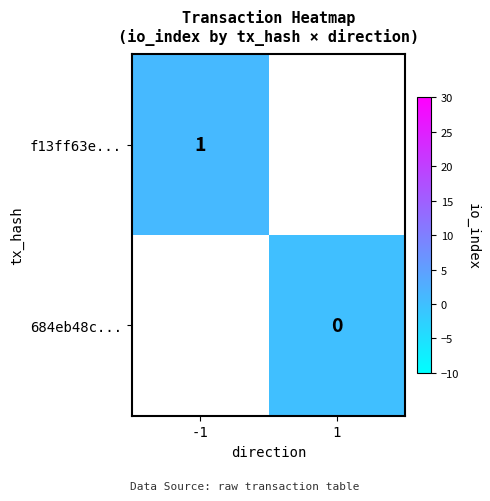

How many positive values does the f13ff63e... series have?

1